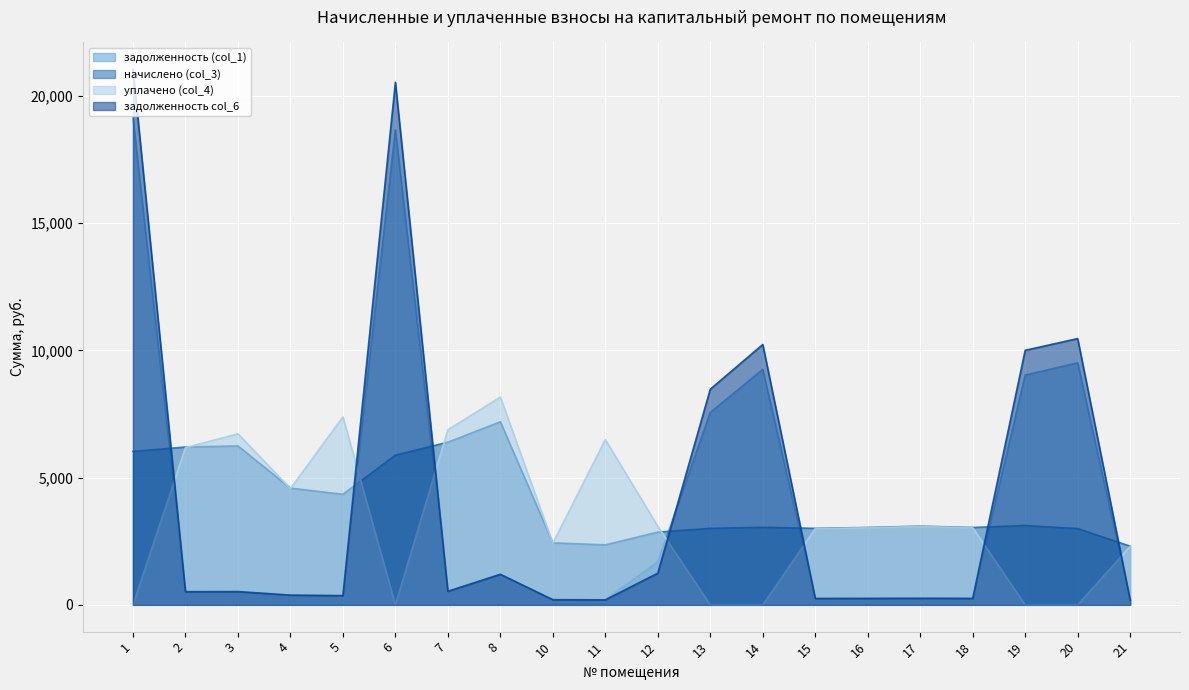

Reading left to right, what are all the values shown in this chart?

задолженность (col_1): 19133.8	517.0	528.6	382.3	362.2	18667.8	532.1	1201.7	203.0	196.6	1690.8	7562.2	9257.5	250.6	253.4	257.8	253.4	9030.6	9512.1	192.2
начислено (col_3): 6030.7	6203.5	6246.7	4587.8	4345.9	5883.8	6393.6	7197.1	2436.5	2358.7	2859.8	3006.7	3049.9	3006.7	3041.3	3093.1	3041.3	3119.0	2998.1	2306.9
уплачено (col_4): 0.0	6182.0	6723.9	4571.9	7389.1	0.0	6882.6	8167.2	2428.0	6494.7	3089.0	0.0	0.0	2996.3	3030.7	3082.4	3030.7	0.0	0.0	2298.9
задолженность col_6: 21052.6	517.0	520.6	382.3	362.2	20539.9	532.8	1200.3	203.0	196.6	1245.5	8477.8	10233.9	250.6	253.4	257.8	253.4	10005.0	10466.0	192.2